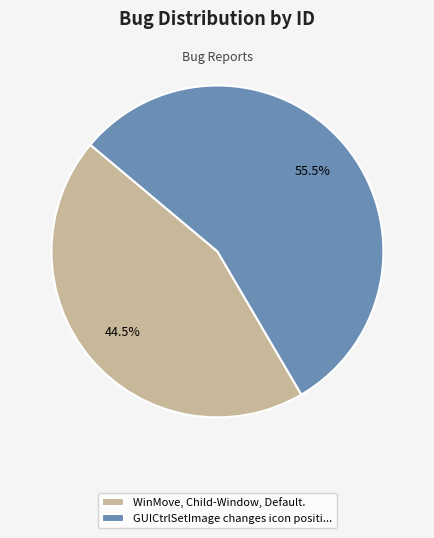

Count the number of slices in the pie.

2